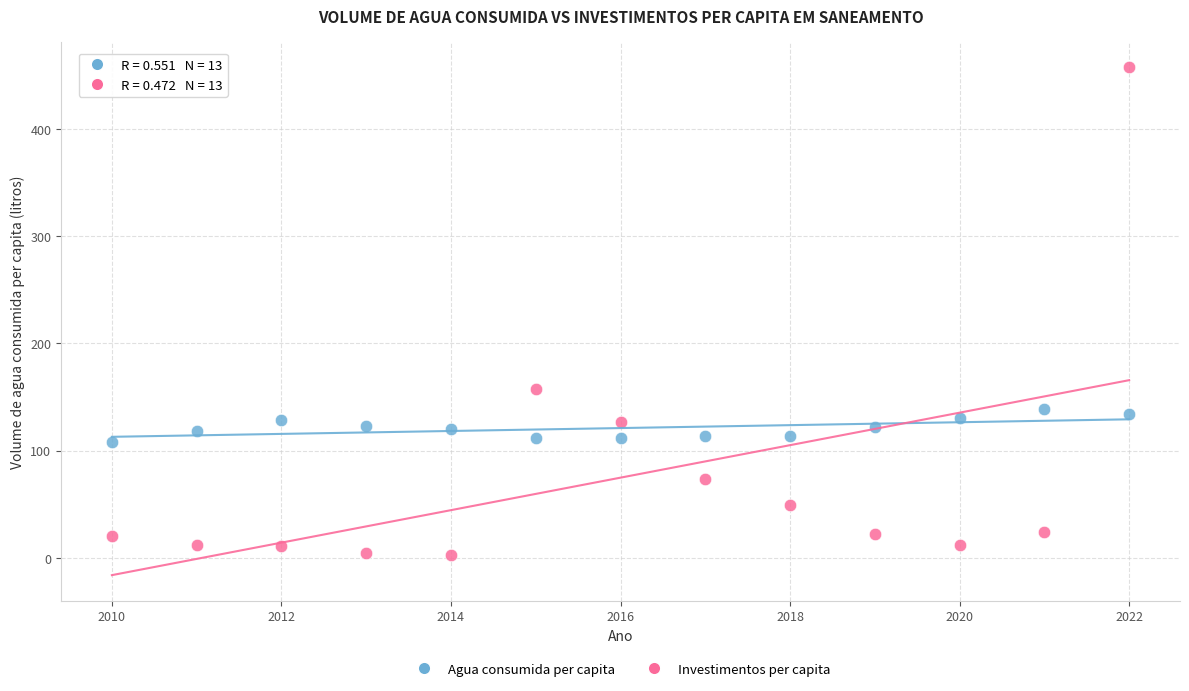

What are all the series names shown in the legend?

Agua consumida per capita, Investimentos per capita